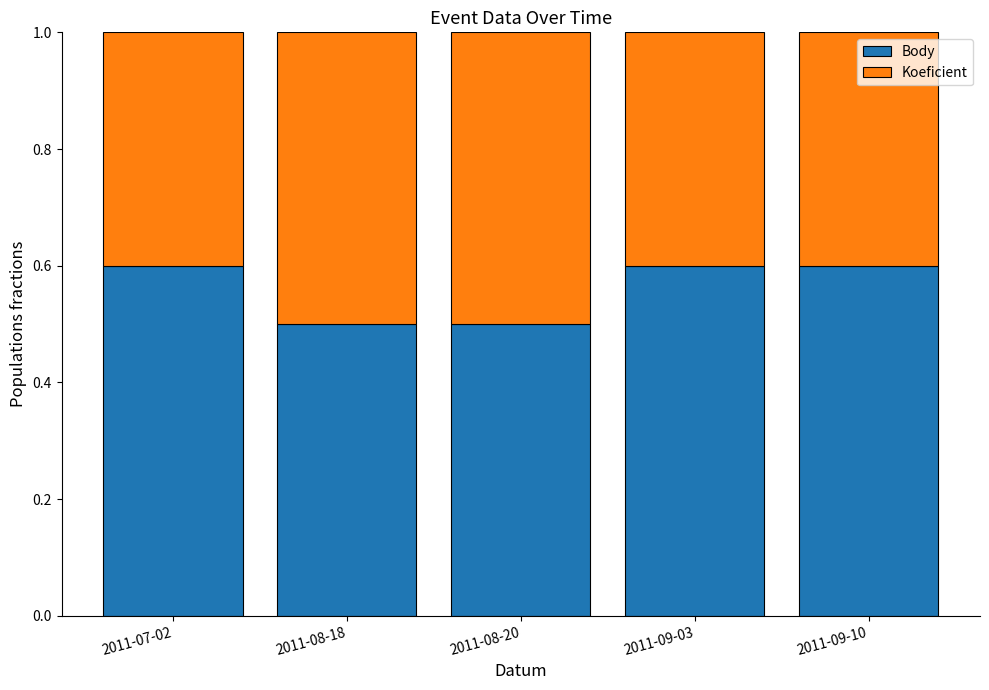

What is the total value across all series at 2011-07-02?

1.0